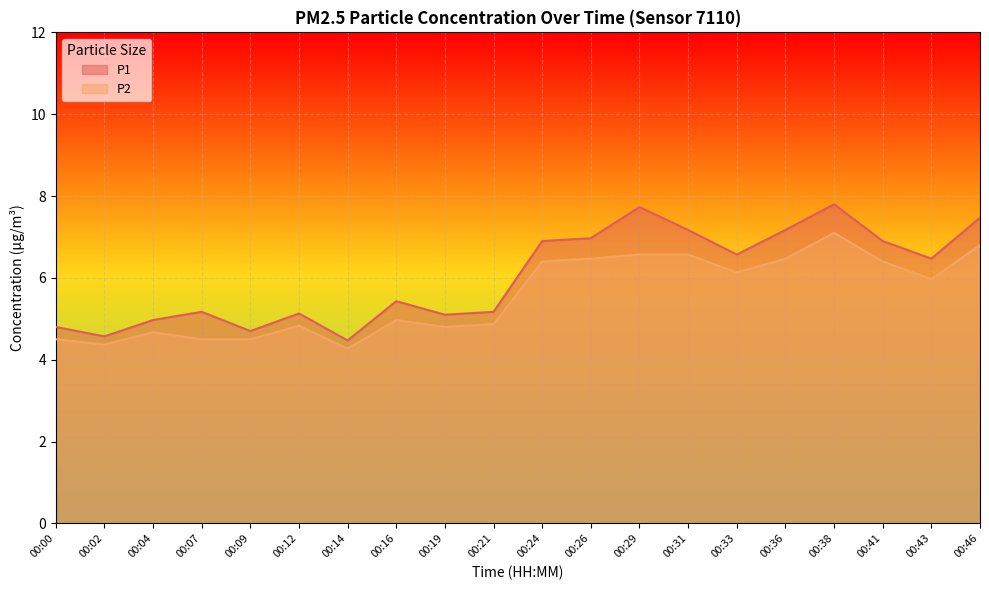

How many interior local valleys does the P2 series have?

5